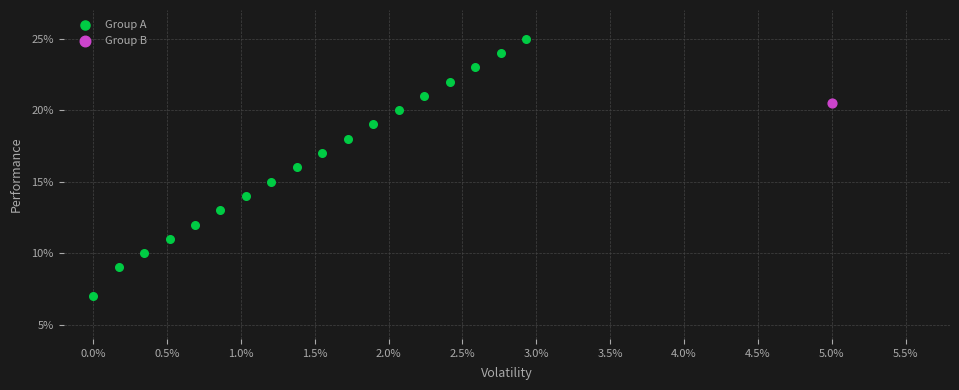

What are all the series names shown in the legend?

Group A, Group B